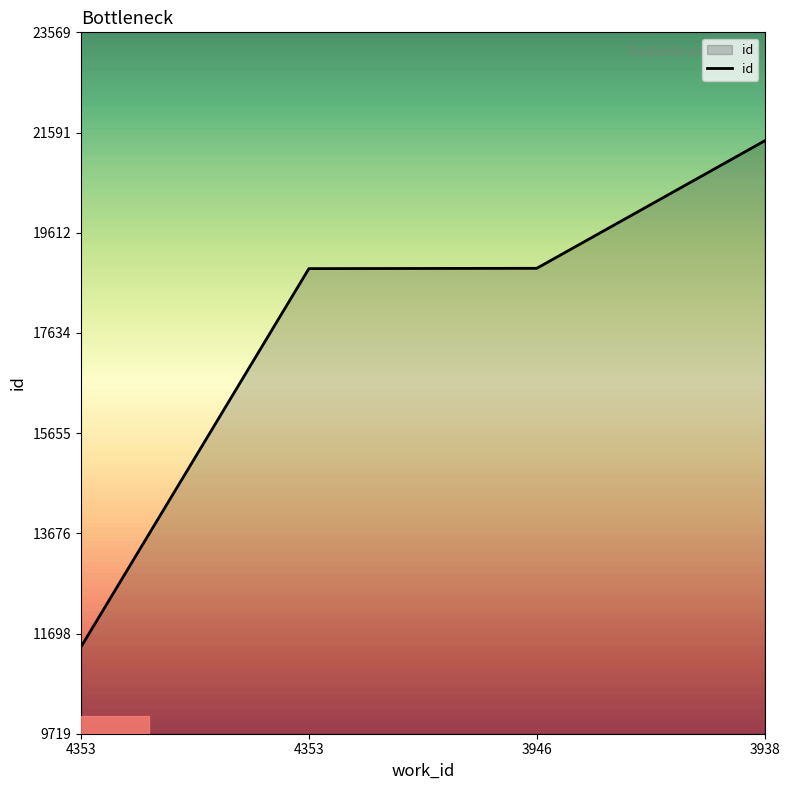

What is the sum of the values at 3946 and 3938?

40337